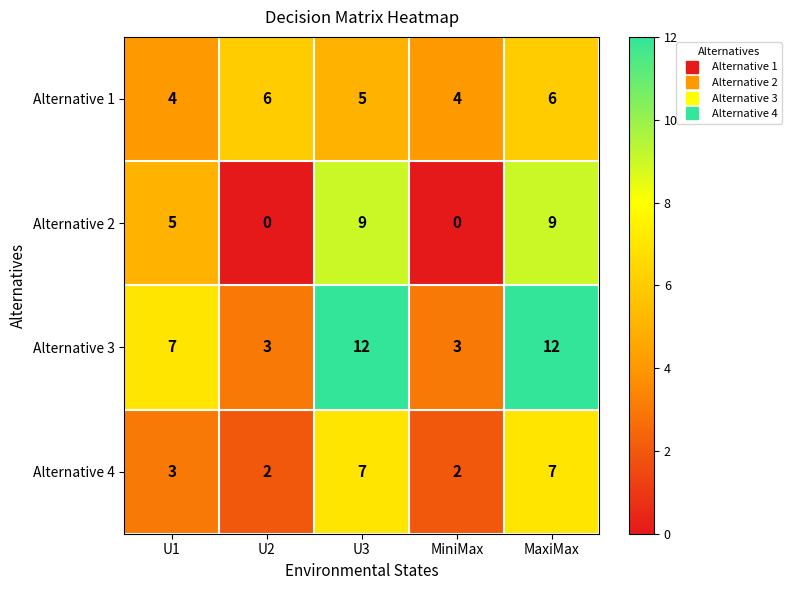

Rank the series by their maximum value, from highest to lowest.

Alternative 3, Alternative 2, Alternative 4, Alternative 1